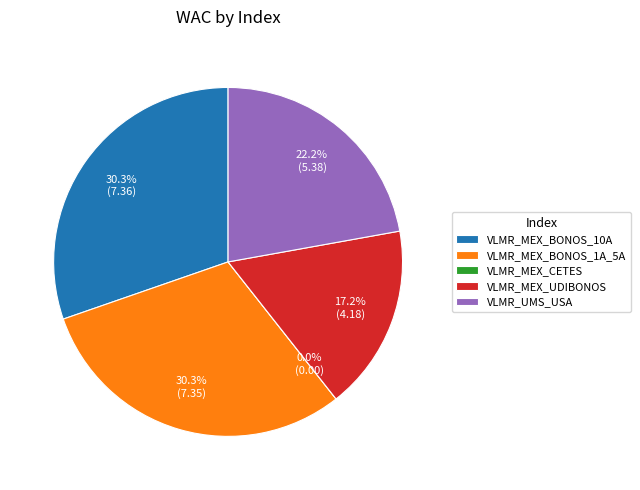

Is VLMR_MEX_UDIBONOS the majority of the pie?

No